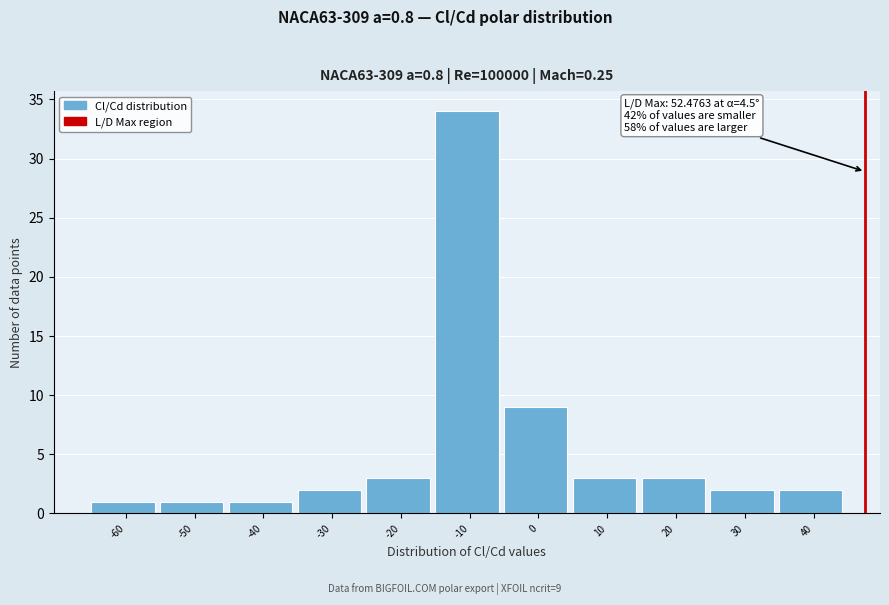

Reading right to left, what are all the values shown in this chart?

2	2	3	3	9	34	3	2	1	1	1